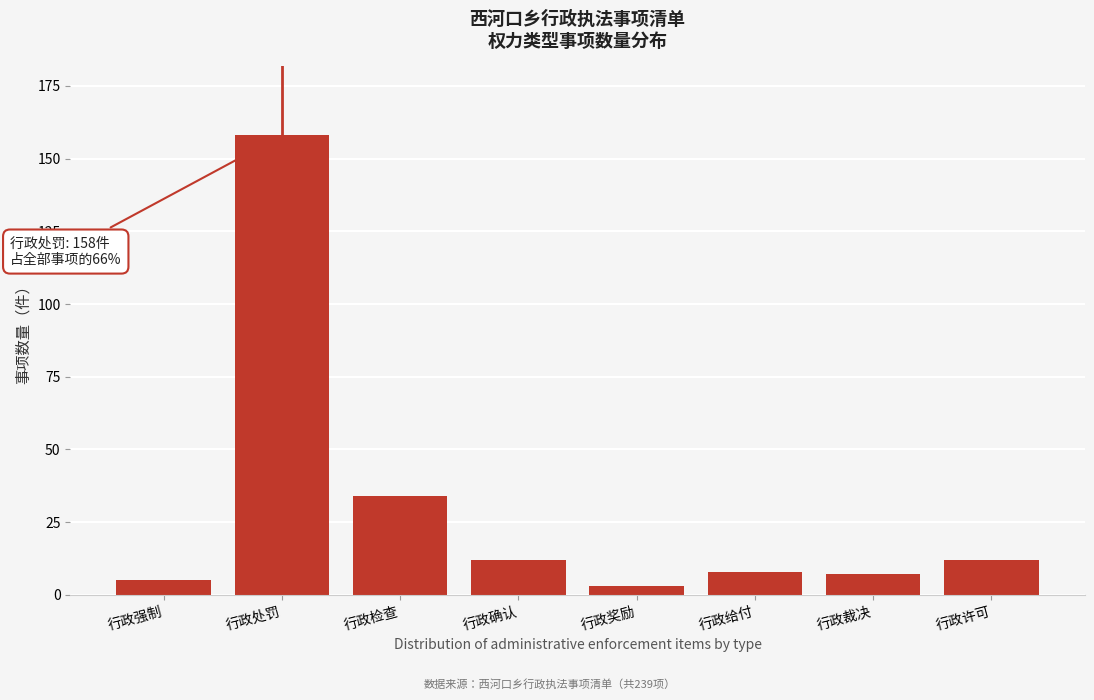

Reading left to right, transcribe all the data shown in this chart.

5	158	34	12	3	8	7	12